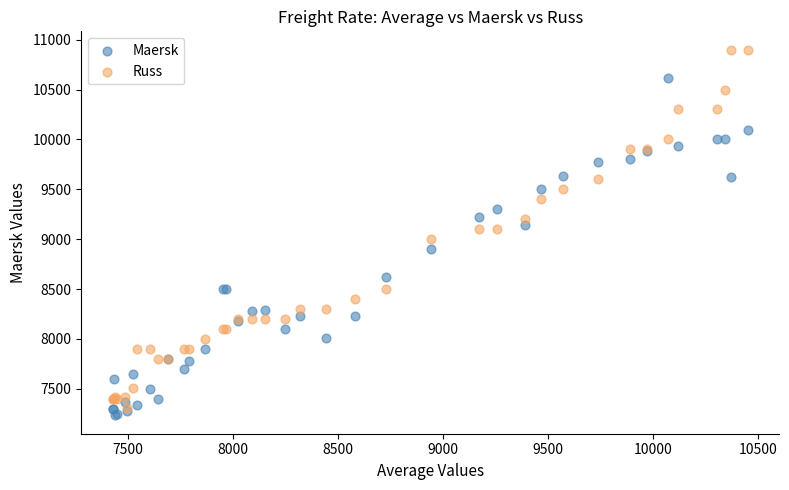

What are all the series names shown in the legend?

Maersk, Russ